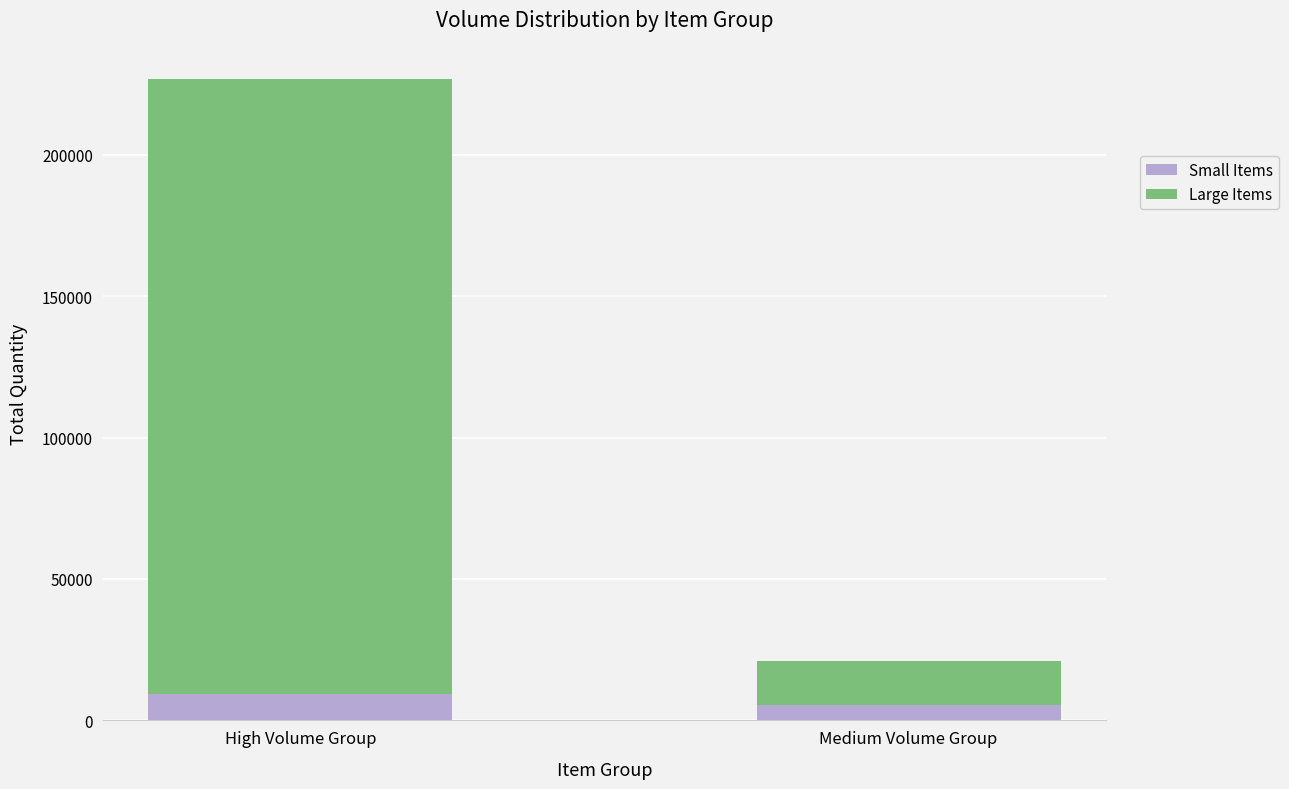

What is the total value across all series at Medium Volume Group?

21100